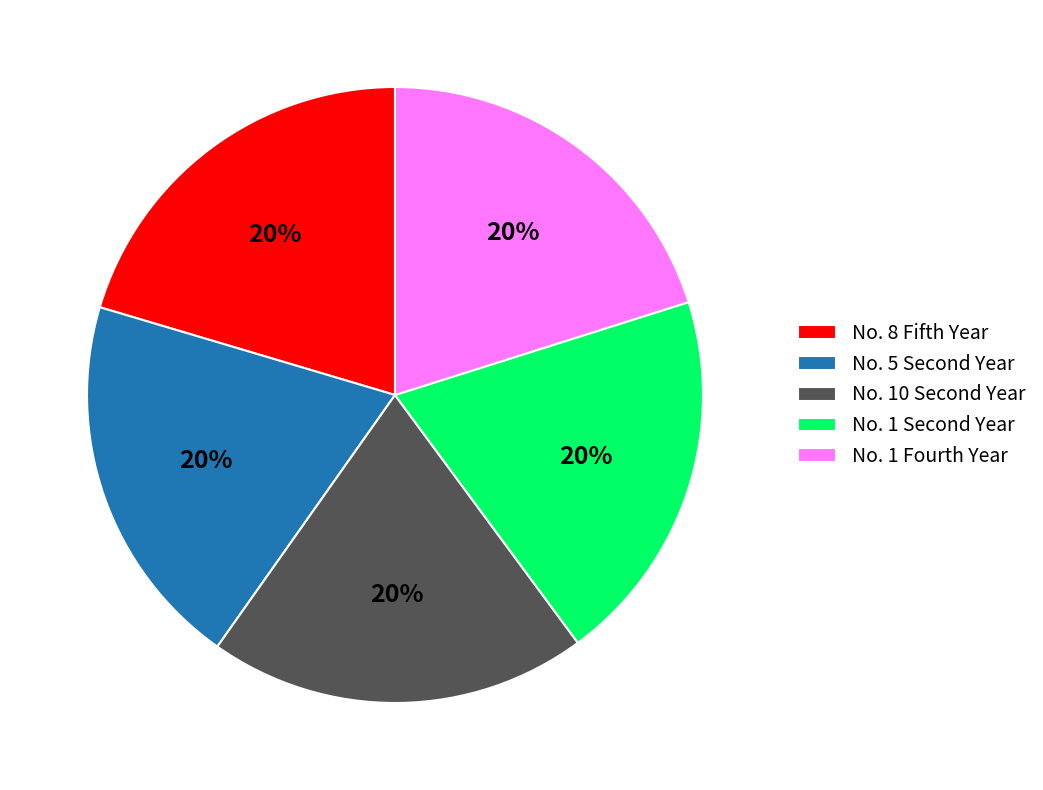

Count the number of slices in the pie.

5